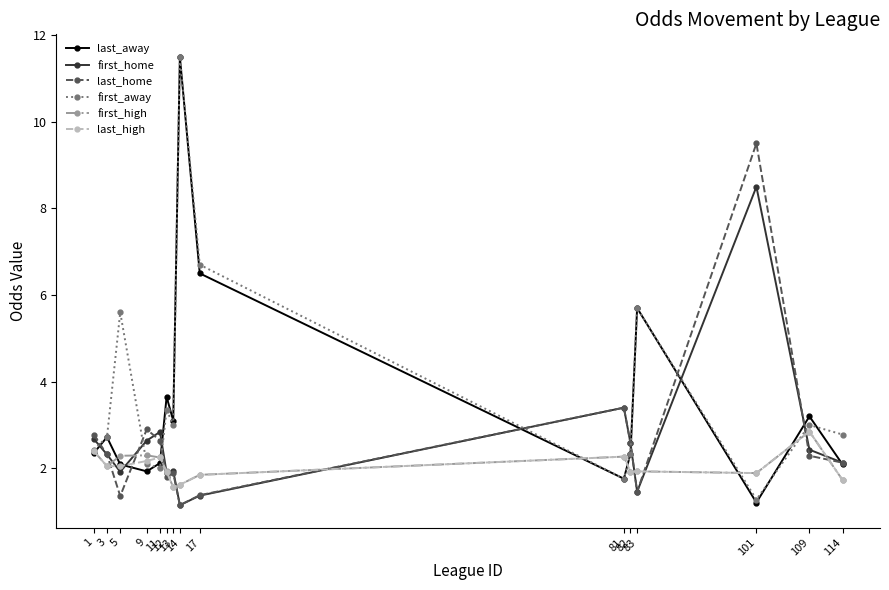

Which series ends up on top after the final intersection of first_home and first_away?

first_away